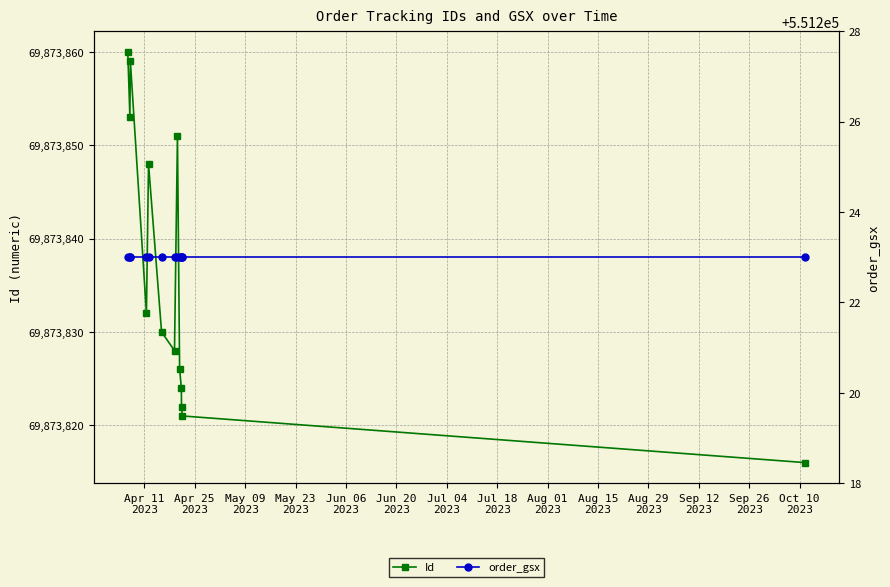

What is the smallest value displayed?

551223